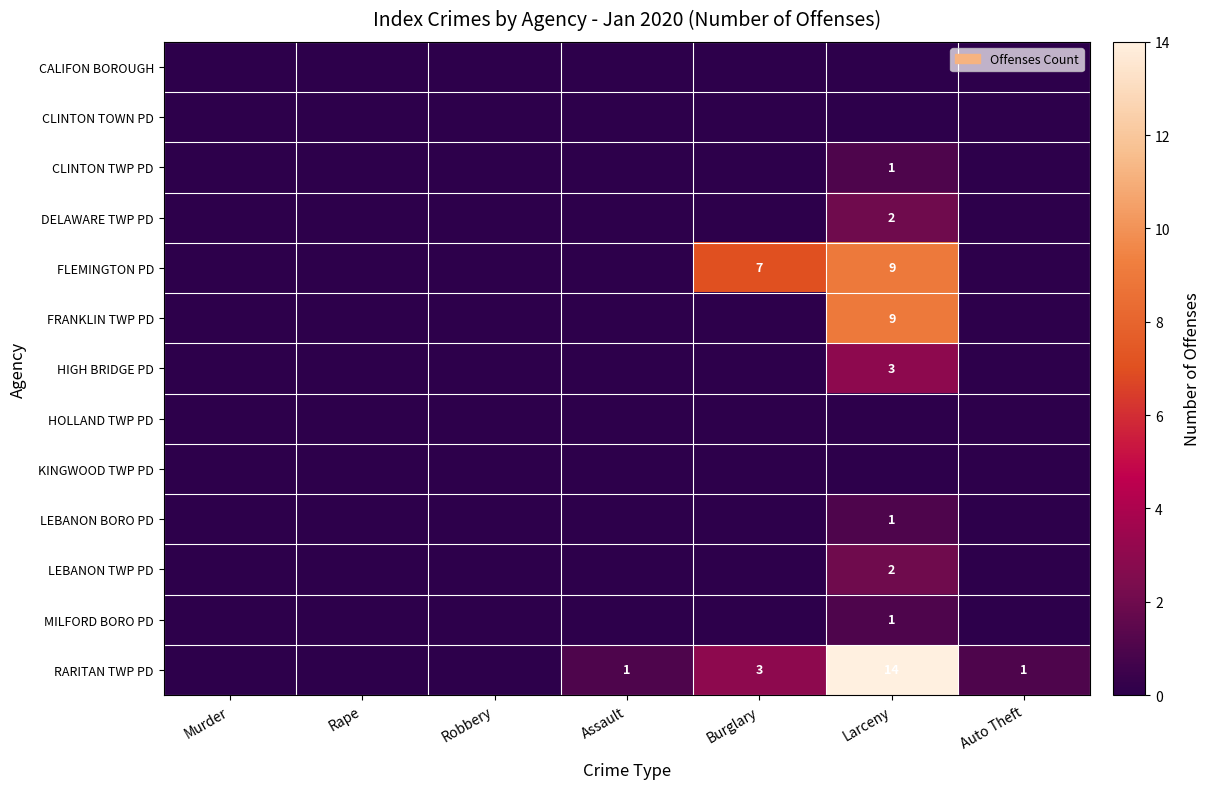

Is it true that KINGWOOD TWP PD equals 0 at Larceny?

True